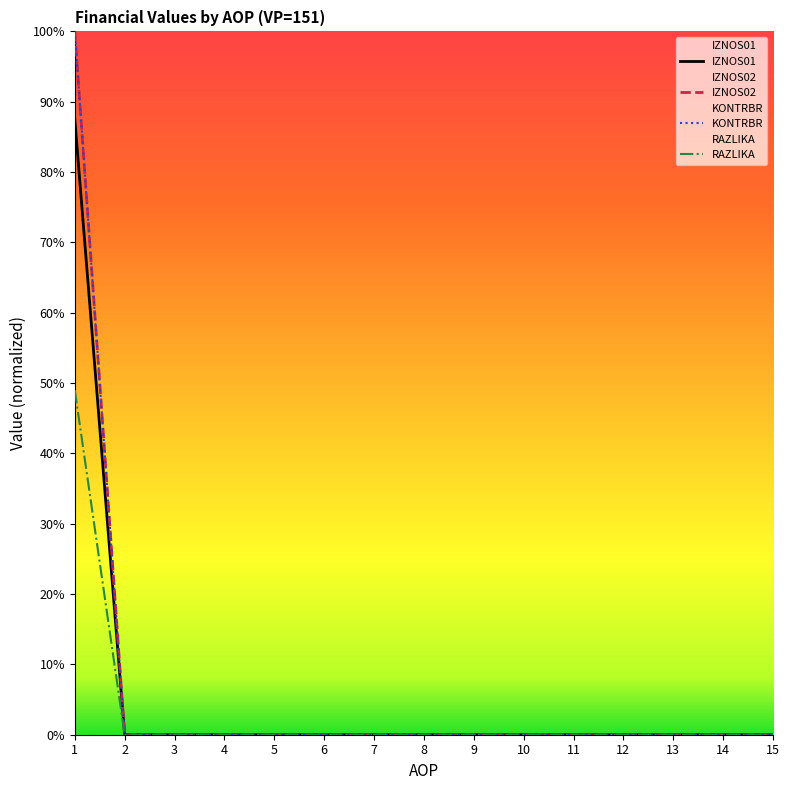

The value of KONTRBR at 13 is 0.0. True or false?

True